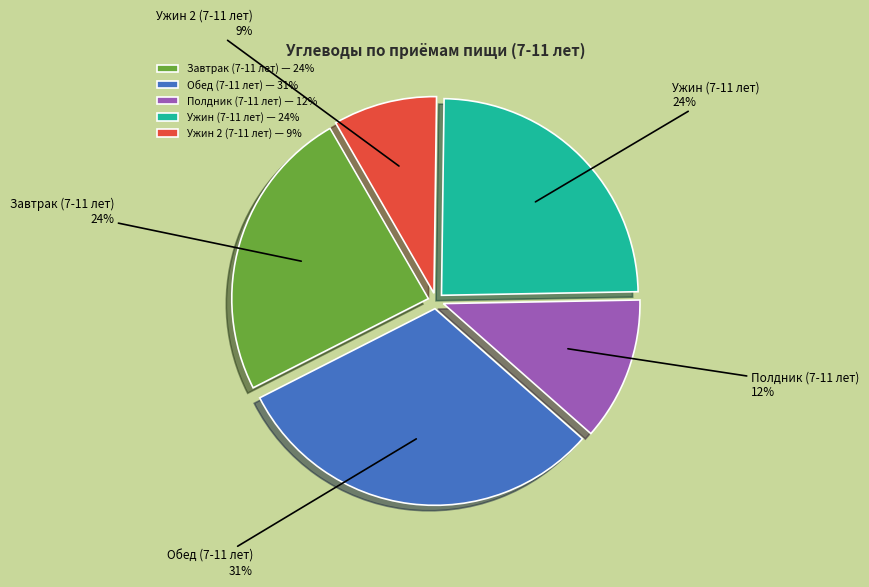

What is the smallest slice in the pie chart?

Ужин 2 (7-11 лет)